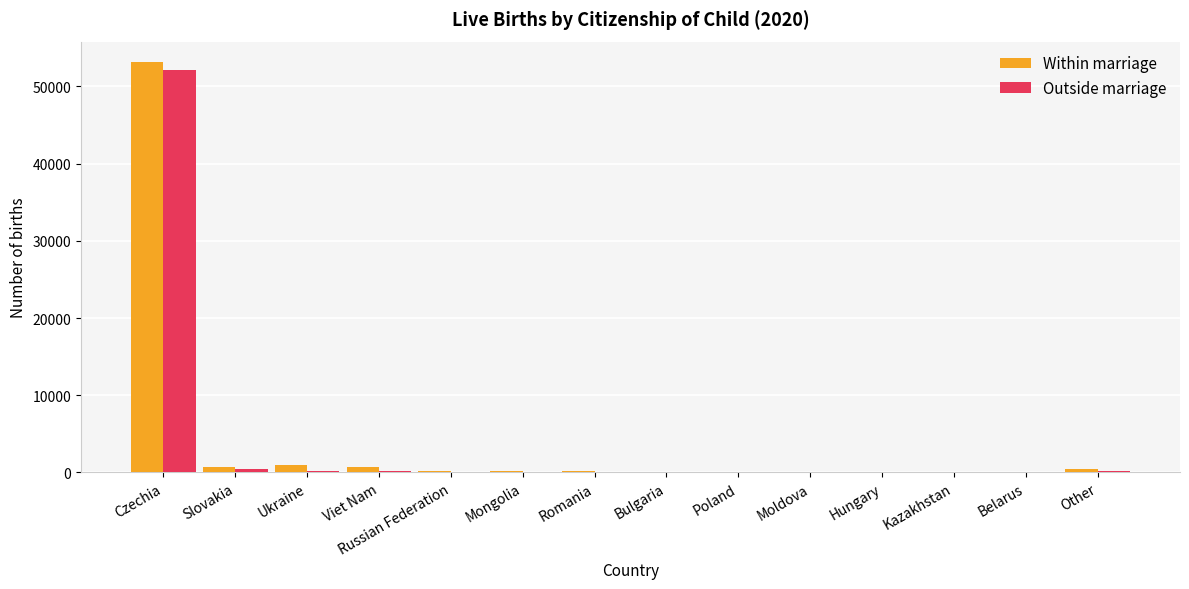

Count the number of categories in the chart.

14